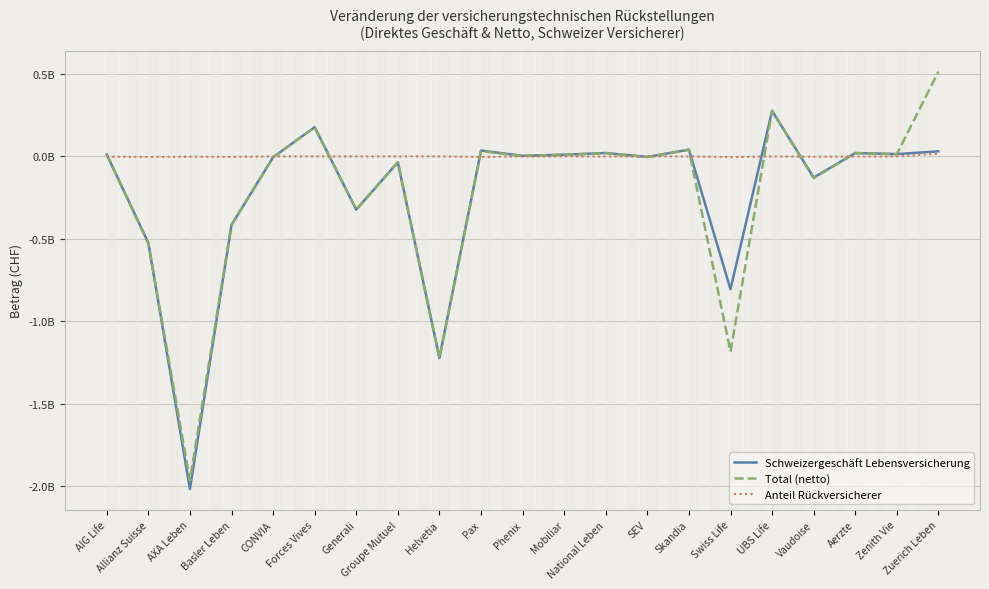

What are all the series names shown in the legend?

Schweizergeschäft Lebensversicherung, Total (netto), Anteil Rückversicherer